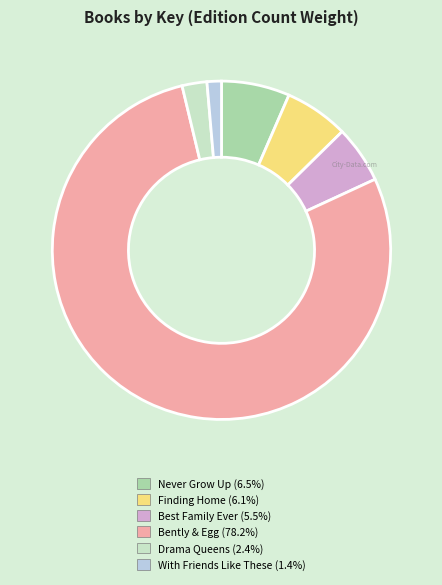

True or false: Finding Home accounts for 1% of the total.

False